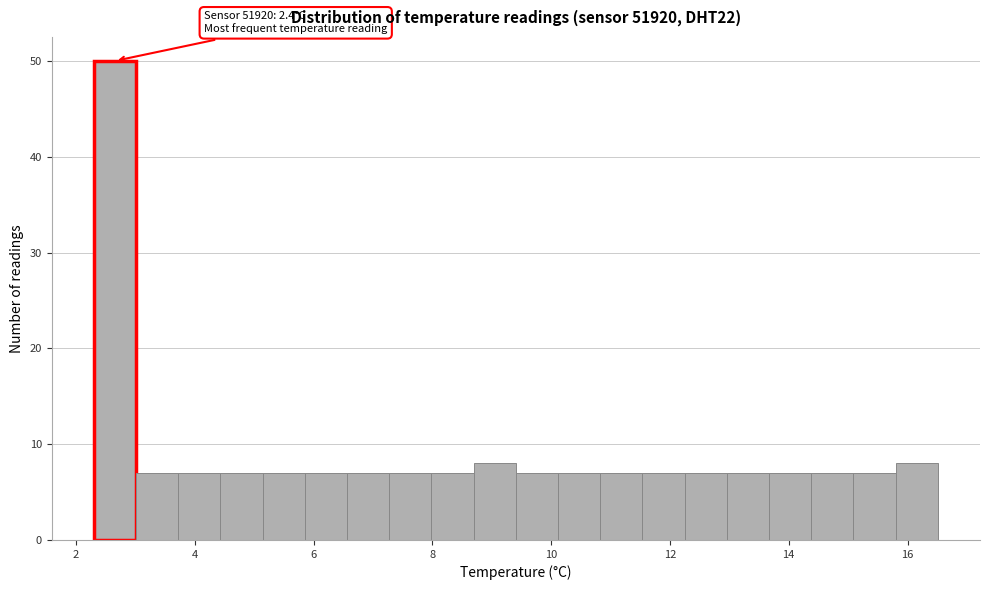

Around what value on the x-axis is the tallest bar? Give the approximate position of its centre, as read against the axis.

2.6